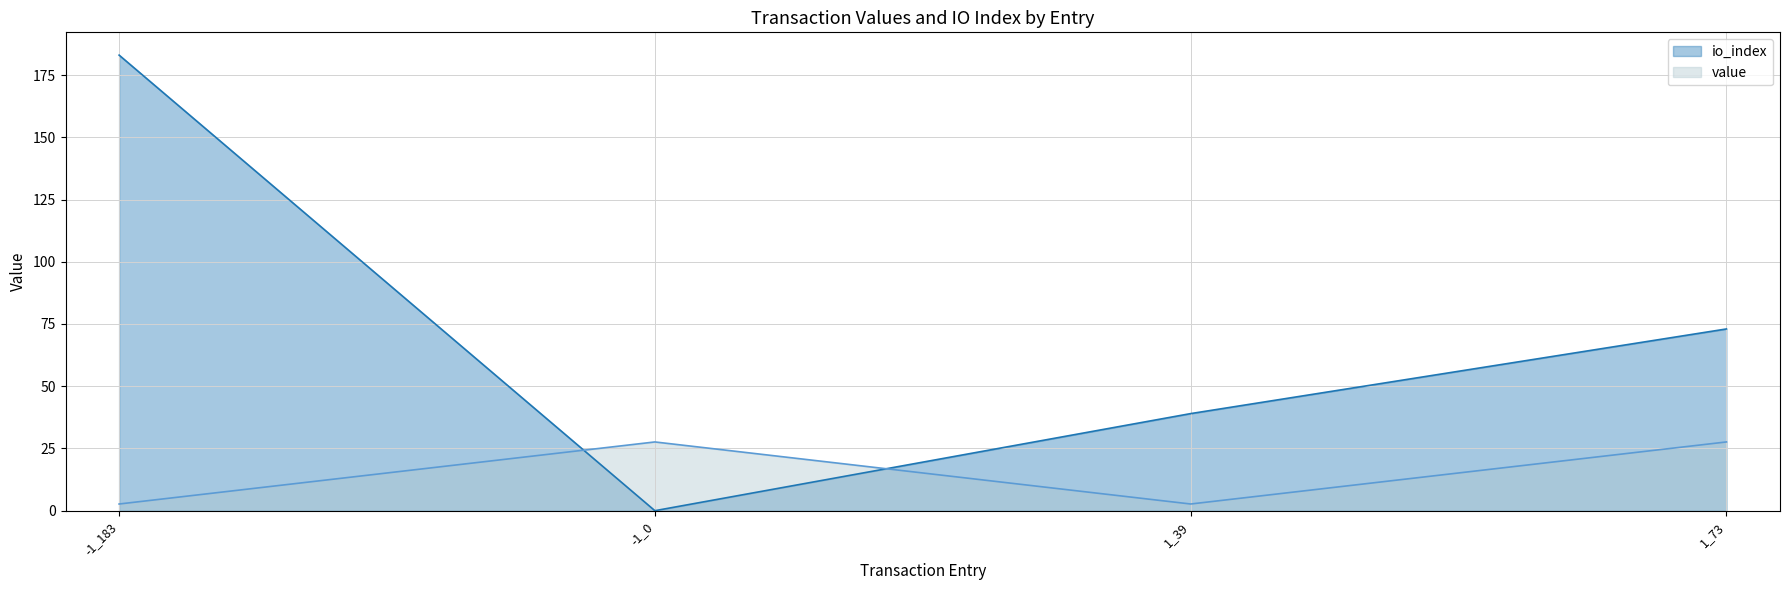

Is the value of io_index at 1_39 greater than the value of value at 1_39?

Yes